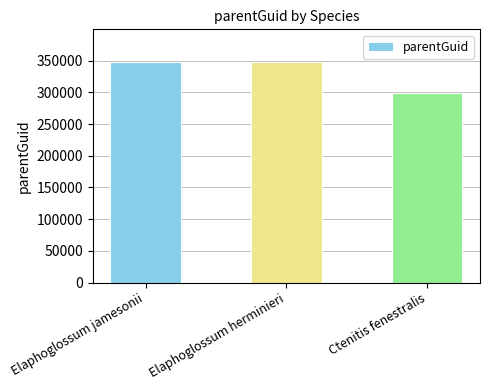

The chart shows a value of 97374 at Ctenitis fenestralis. True or false?

False